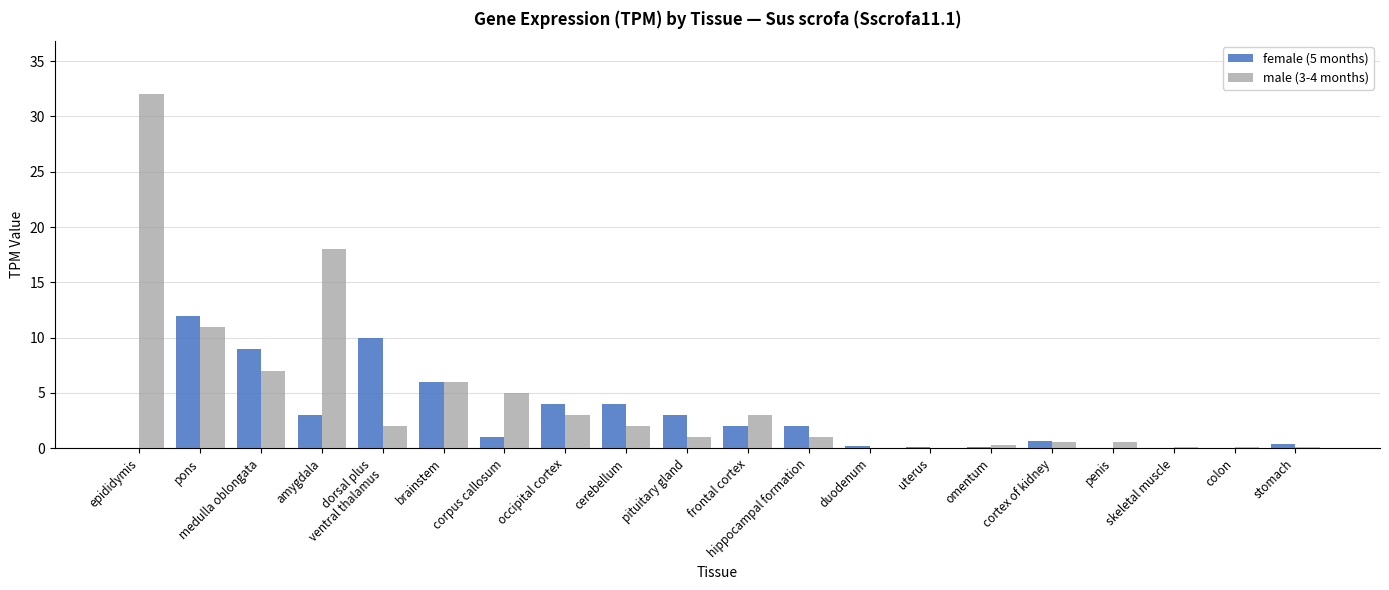

How many distinct data groups are displayed?

2